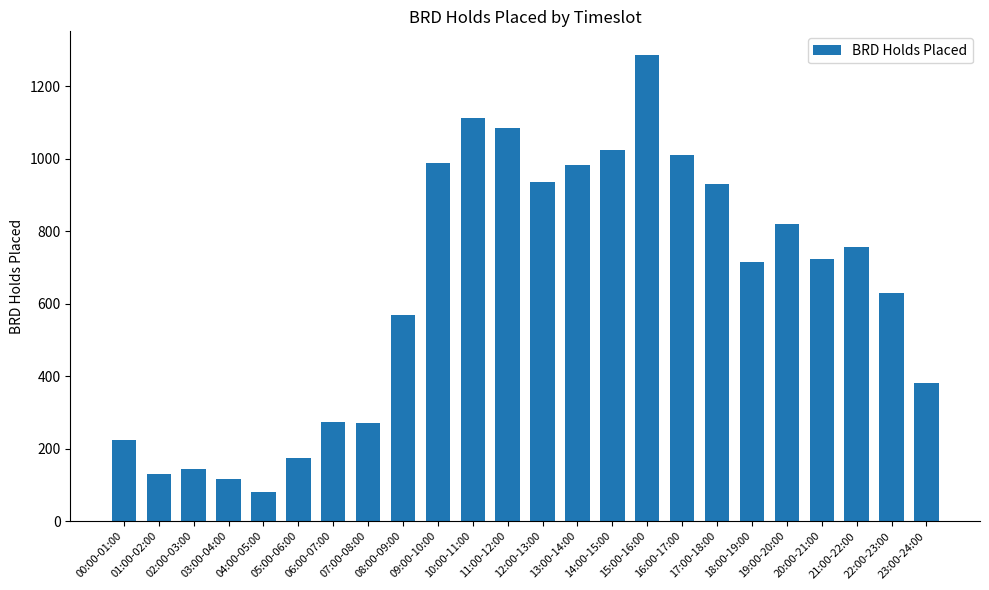

What is the difference between the values at 19:00-20:00 and 20:00-21:00?

97